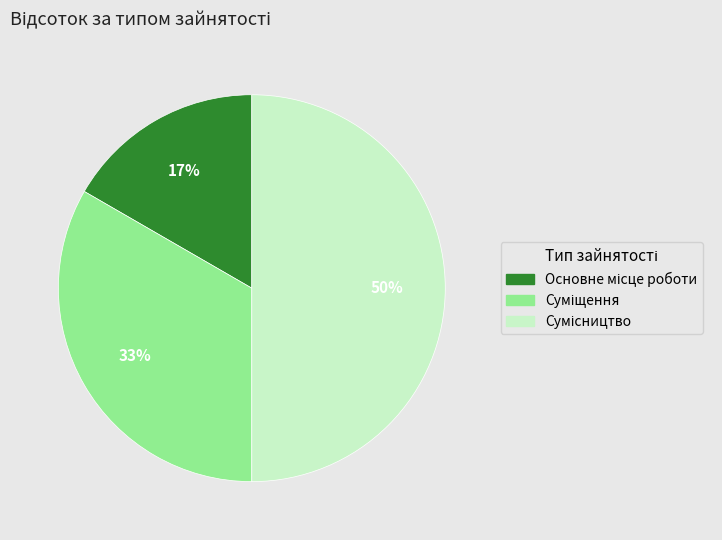

To the nearest percent, what is the average slice percentage?

33%